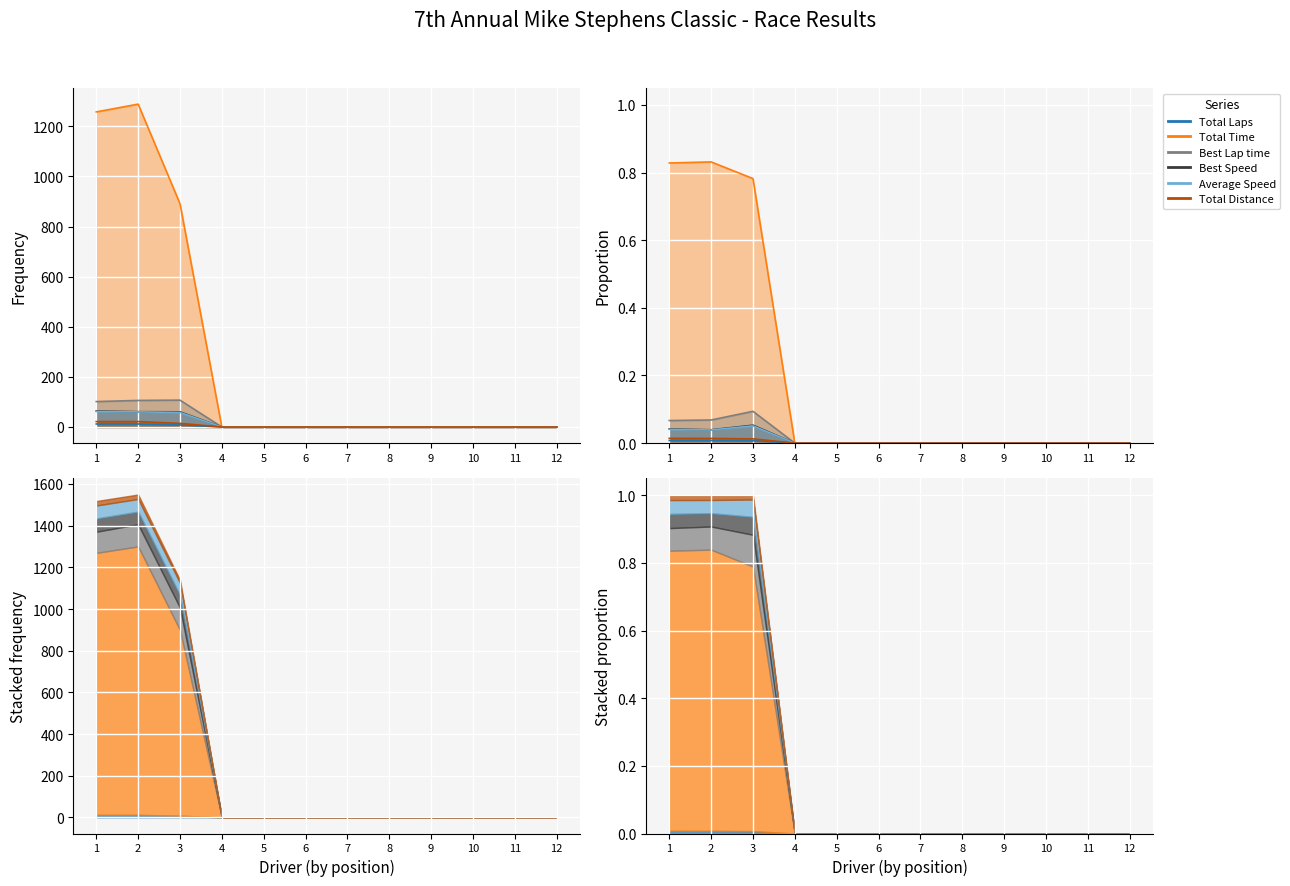

What are all the series names shown in the legend?

Total Laps, Total Time, Best Lap time, Best Speed, Average Speed, Total Distance